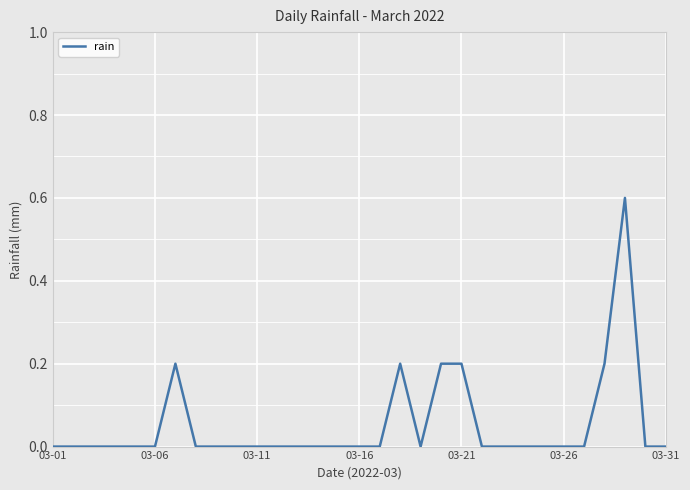

What is the difference between the maximum and minimum values?

0.6